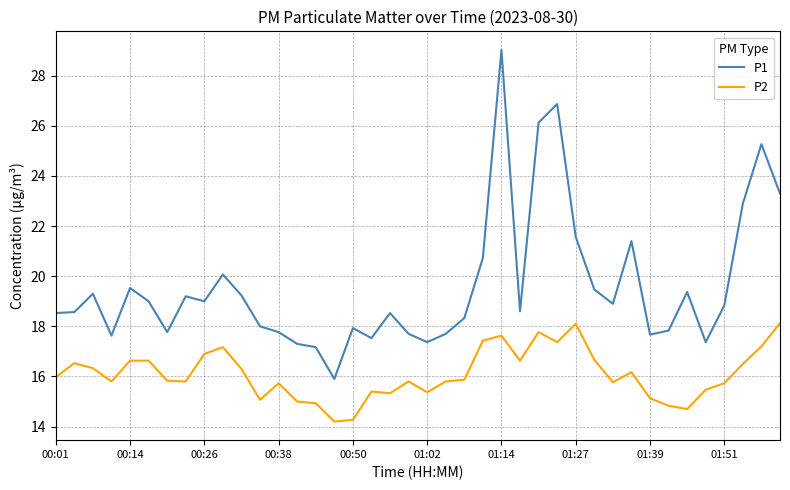

In P2, how many points are lower than both neighbors (excluding endpoints)?

10